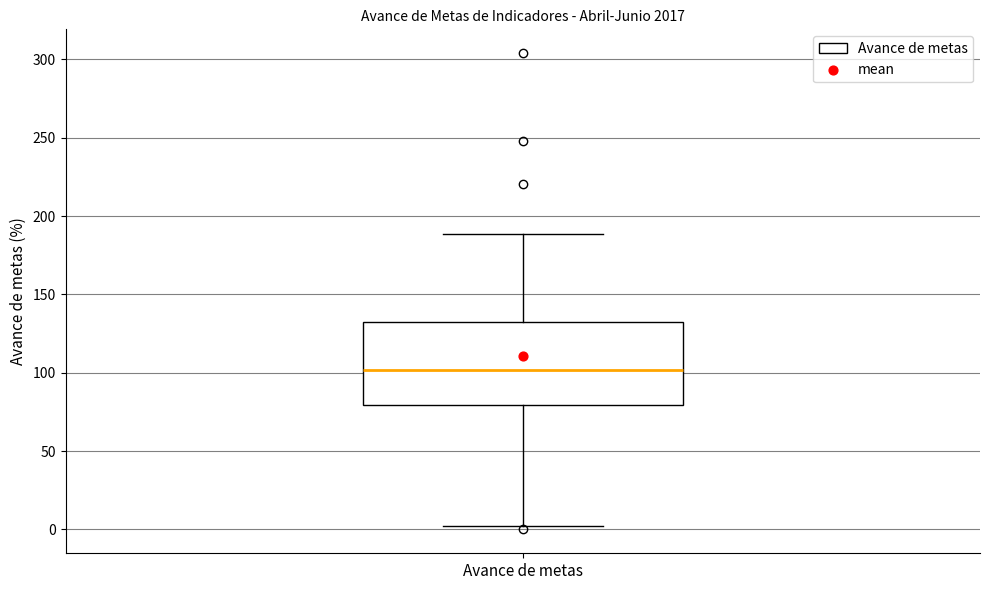

Transcribe this box plot: give where the median line is, the range the box spans, and where the two whiskers end, as read against the y-axis. The values are not printed on the chart, so give them approximately, as read against the axis.

median 100, box 80 to 130, whiskers 0 to 190